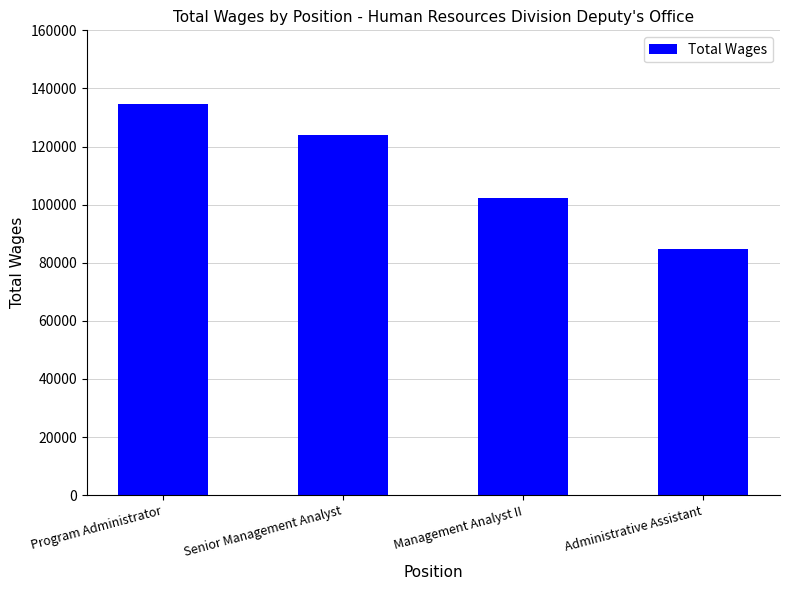

Which category has the highest value across all series?

Program Administrator